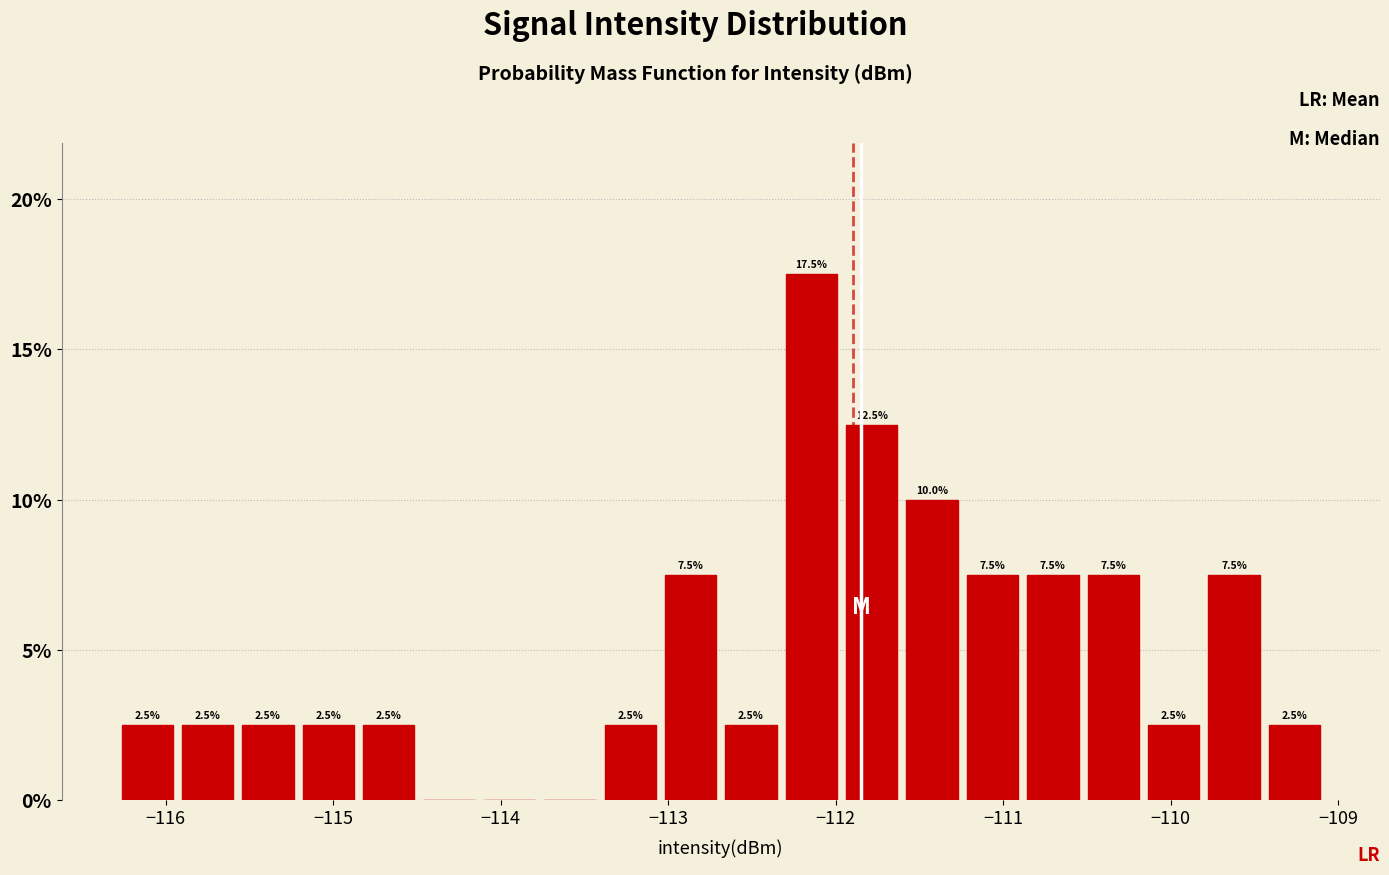

Around what value on the x-axis is the tallest bar? Give the approximate position of its centre, as read against the axis.

-112.1